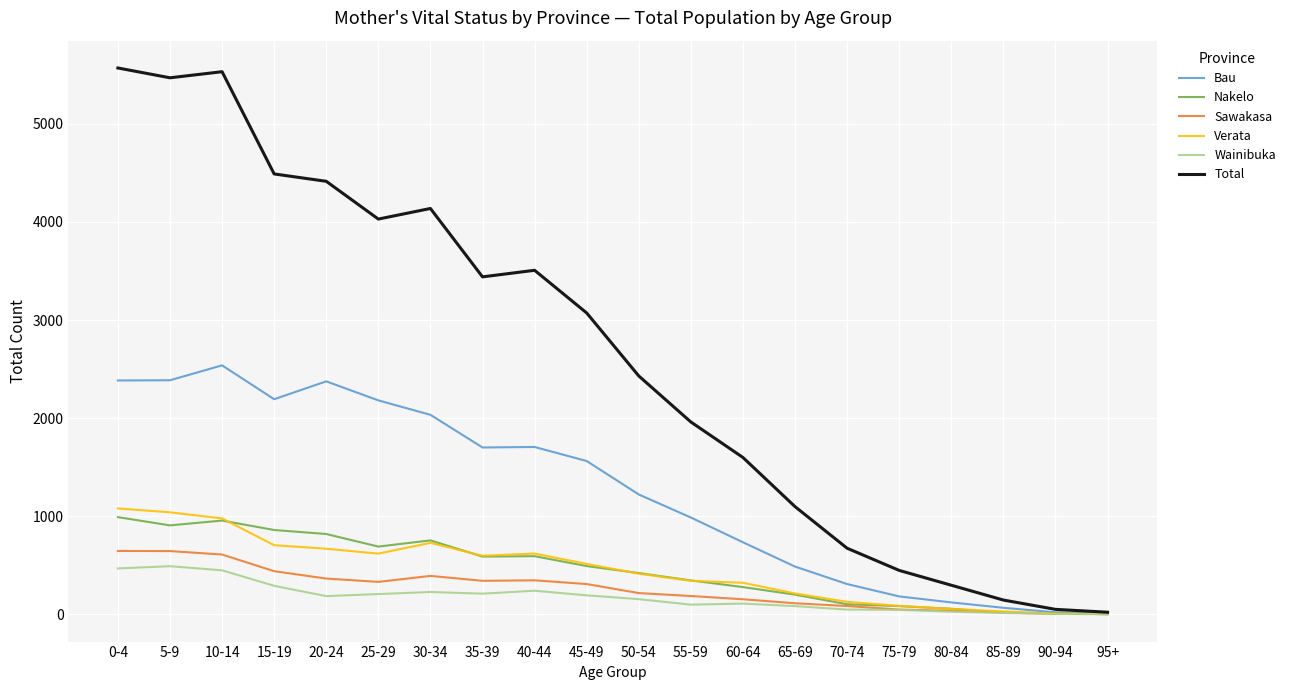

Which series has the widest spread of values?

Total